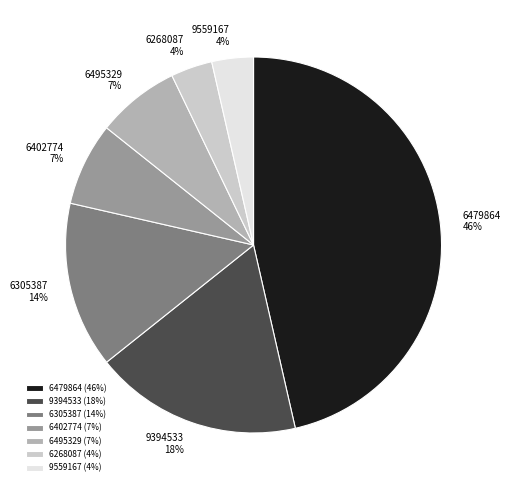

What percentage is the 9394533 slice, to the nearest percent?

18%